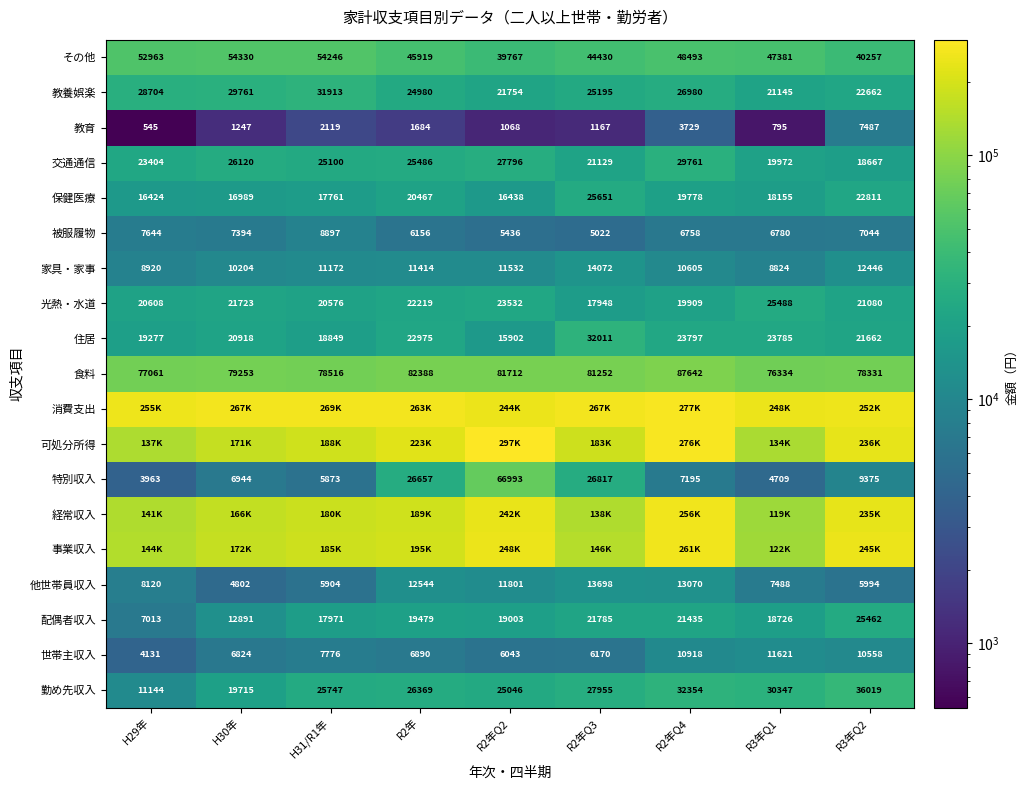

What is the difference between the maximum and minimum values in the 世帯主収入 series?

7490